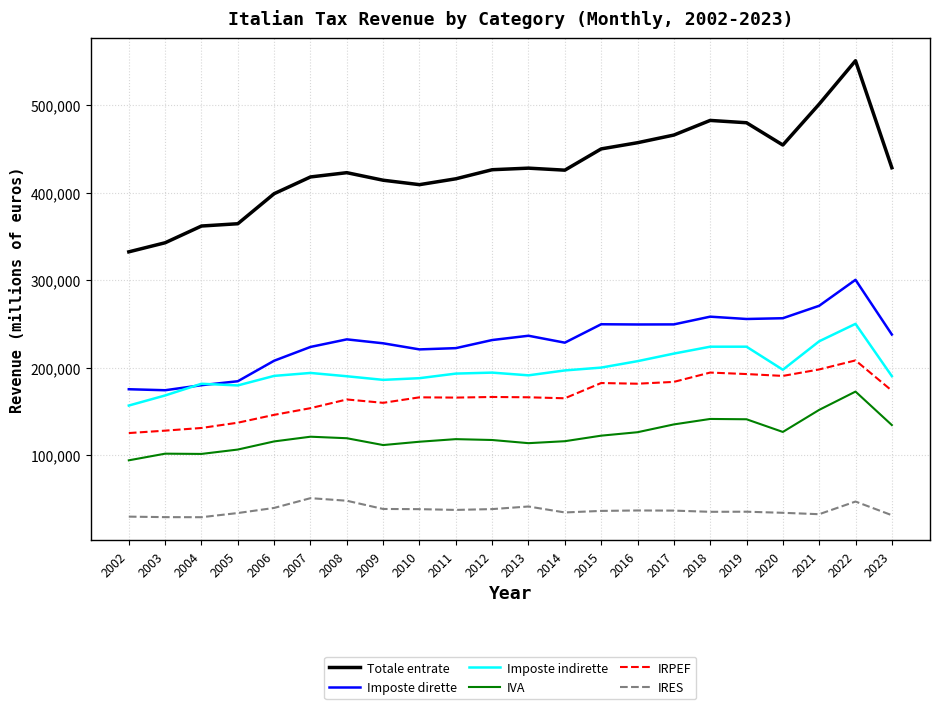

True or false: Totale entrate has more than 2 points higher than both neighbors.

True